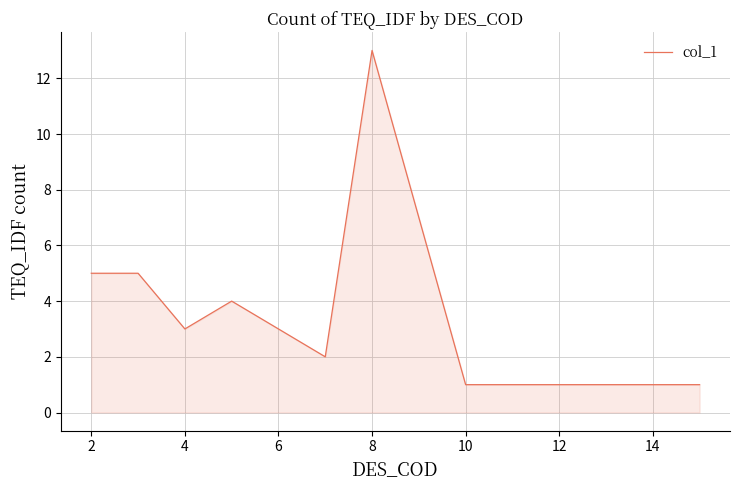

What is the difference between the second highest and second lowest values?

4